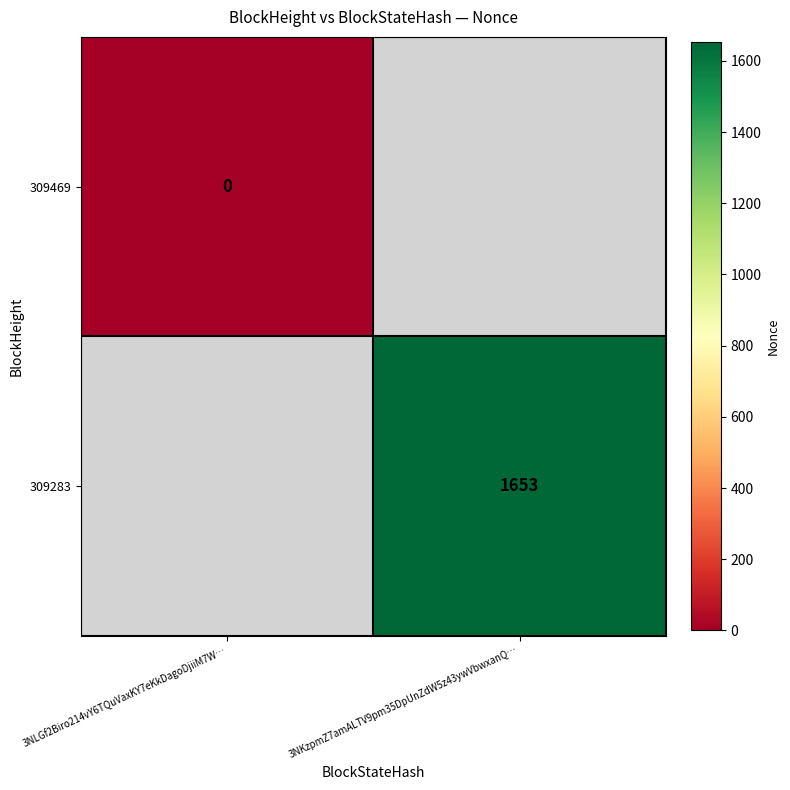

True or false: 309283 has a value of 2246 at 3NKzpmZ7amALTV9pm35DpUnZdW5z43ywVbwxanQ….

False